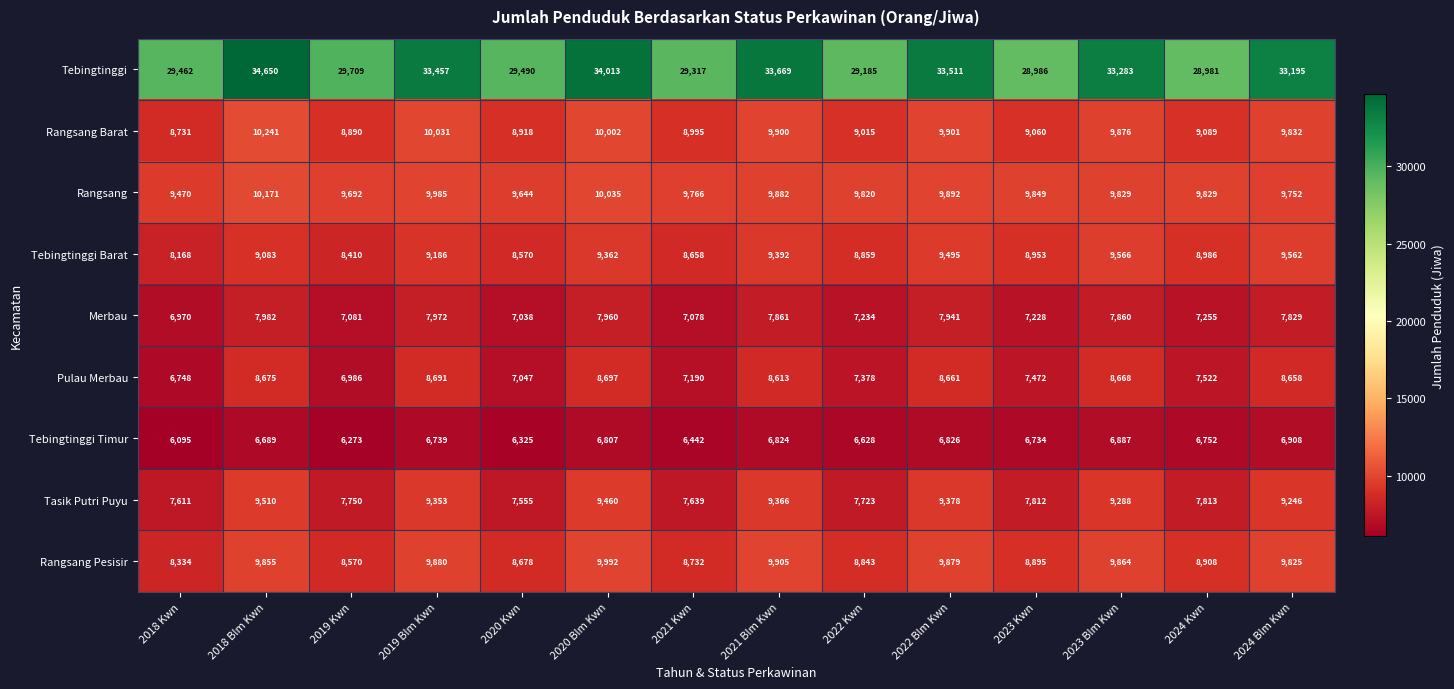

At how many categories does at least one series exceed 15188?

14